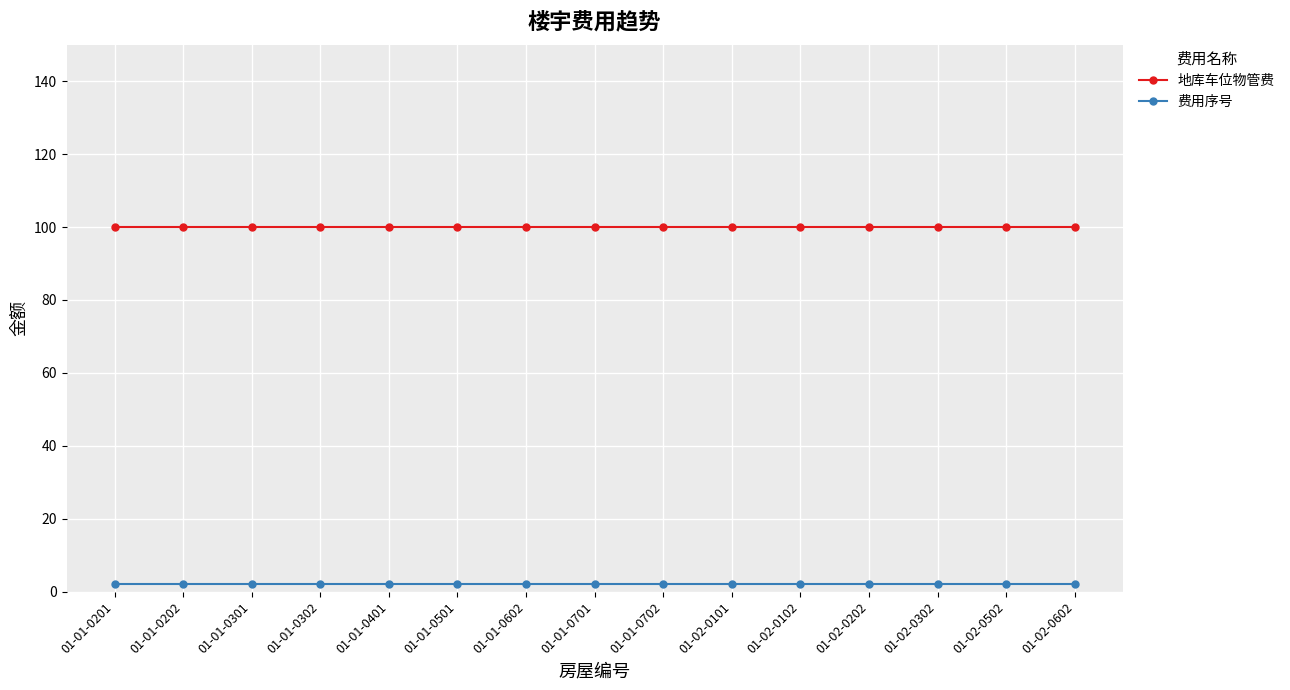

What is the highest value of the 费用序号 series?

2